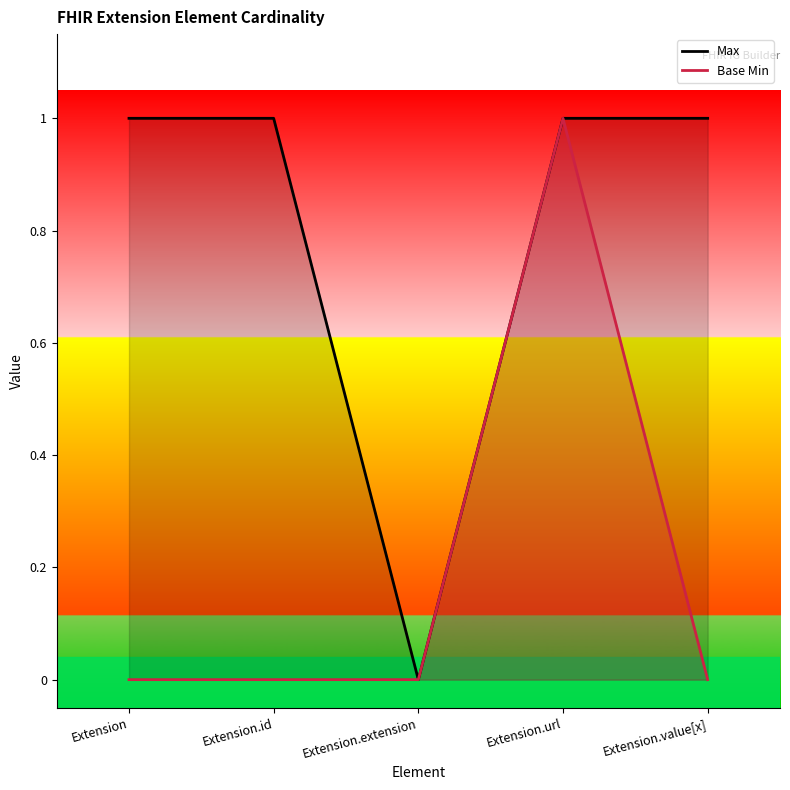

Which series has the largest range (max minus min)?

Max